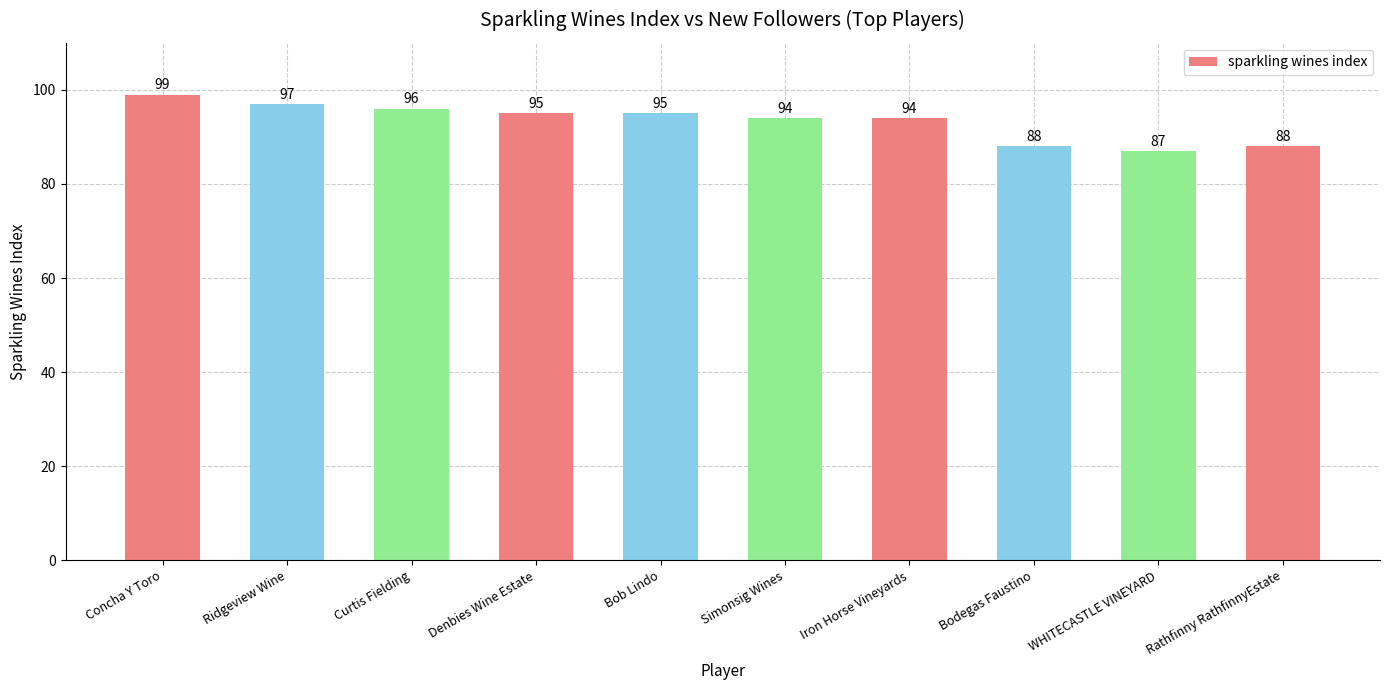

What is the sum of the values at Ridgeview Wine and Denbies Wine Estate?

192